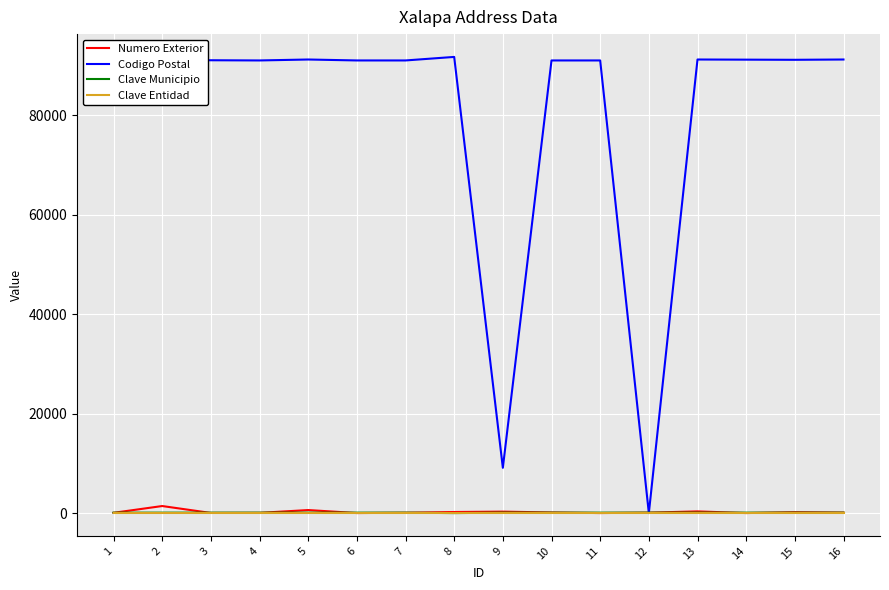

Which series has the largest range (max minus min)?

Codigo Postal